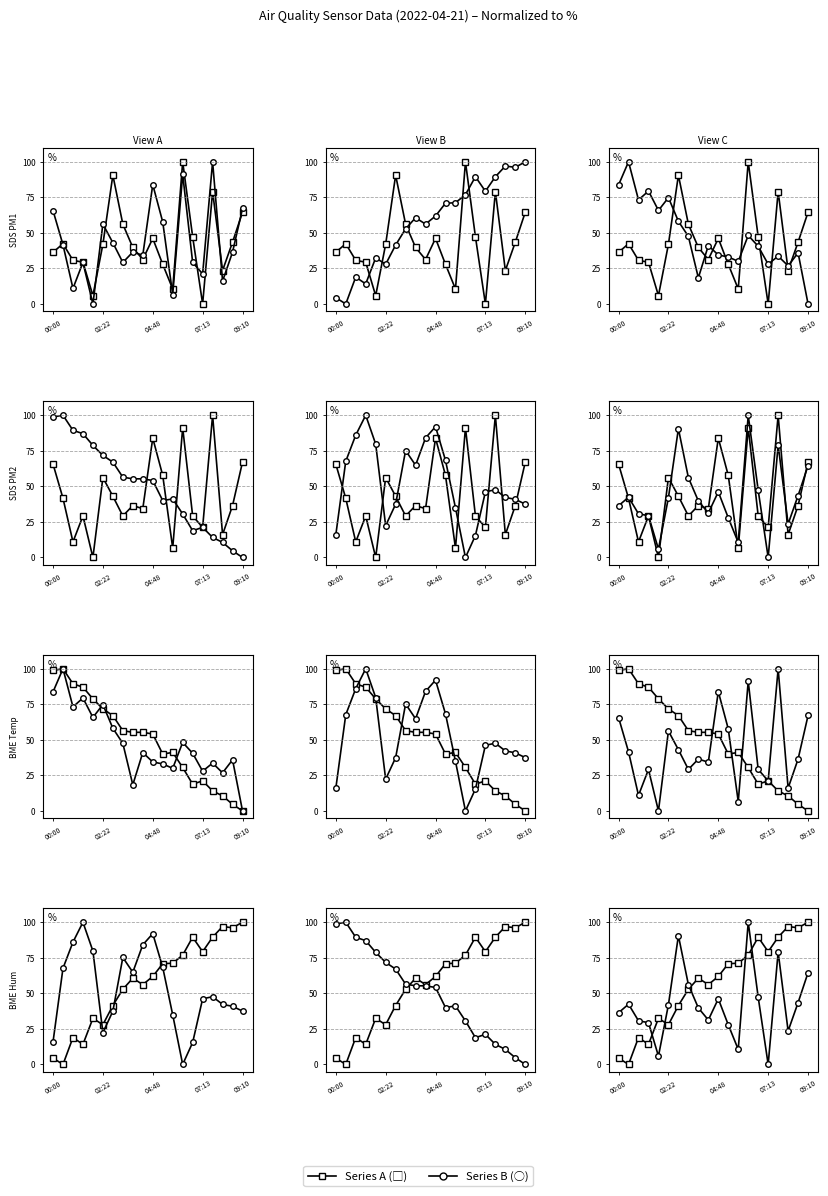

What is the label of the 9th point from the left?

8